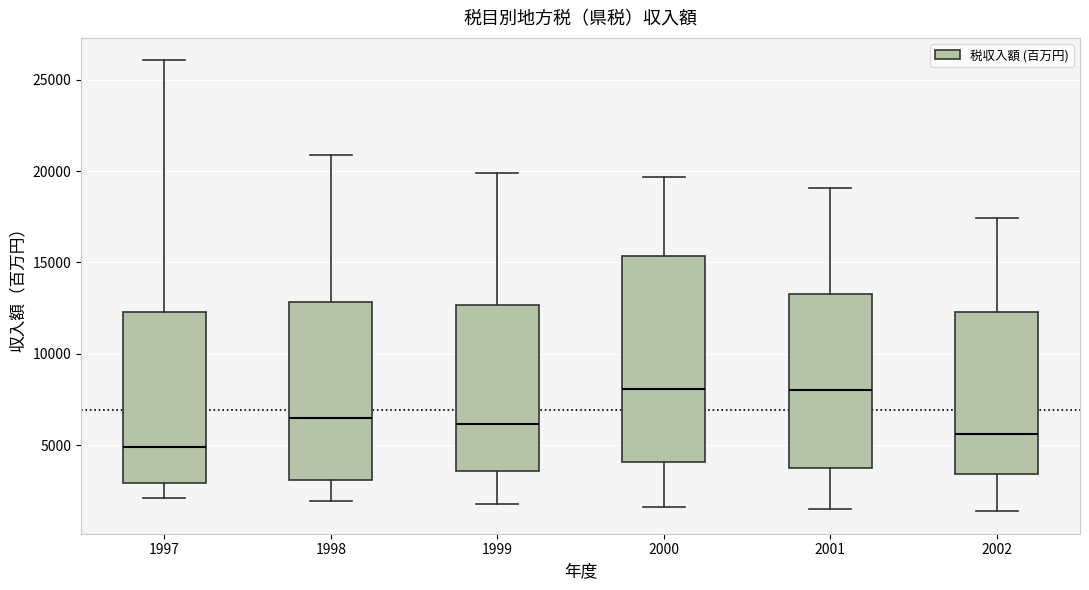

Reading left to right, transcribe this box plot: for each box, give where its median line is, the range the box spans, and where its two whiskers end, as read against the y-axis. The values are not printed on the chart, so give them approximately, as read against the axis.

1997: median 5000, box 3000 to 12500, whiskers 2000 to 26000
1998: median 6500, box 3000 to 13000, whiskers 2000 to 21000
1999: median 6000, box 3500 to 12500, whiskers 2000 to 20000
2000: median 8000, box 4000 to 15500, whiskers 1500 to 19500
2001: median 8000, box 3500 to 13500, whiskers 1500 to 19000
2002: median 5500, box 3500 to 12500, whiskers 1500 to 17500